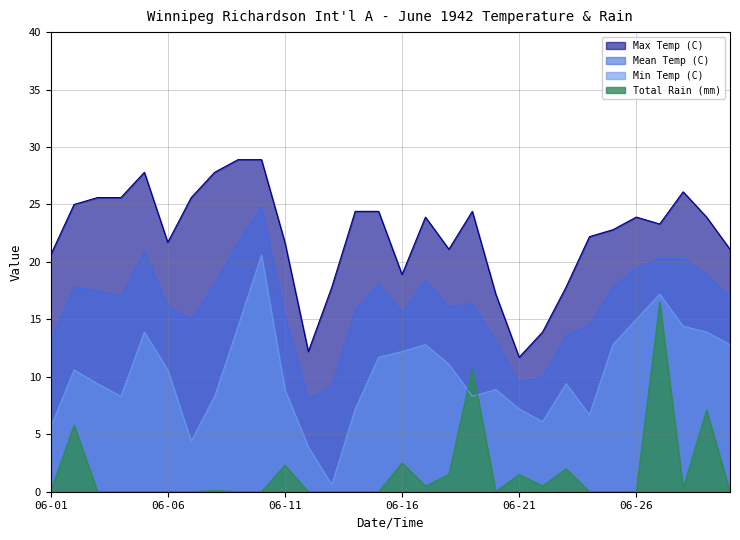

Rank the series by their maximum value, from lowest to highest.

Total Rain (mm), Min Temp (C), Mean Temp (C), Max Temp (C)